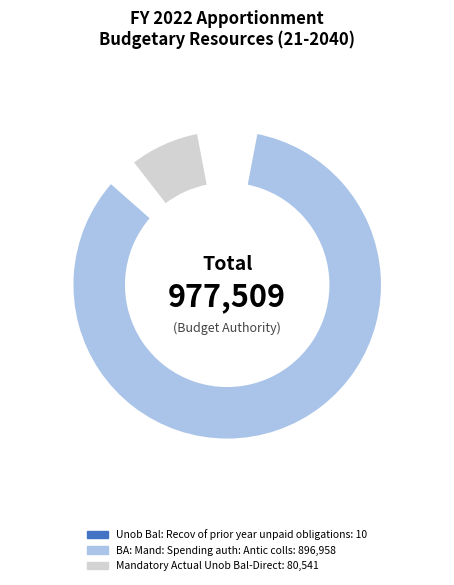

What percentage is the BA: Mand: Spending auth: Antic colls slice, to the nearest percent?

92%